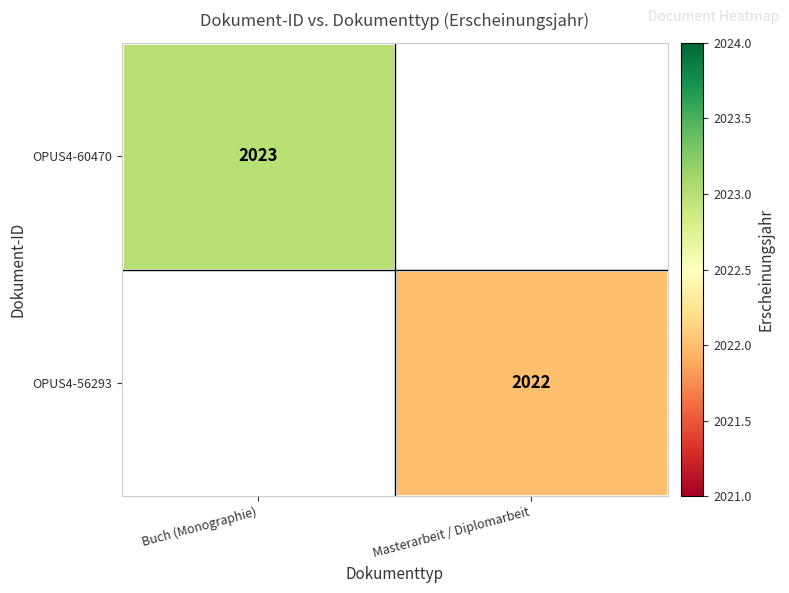

The OPUS4-60470 series shows 1090 at Buch (Monographie). True or false?

False